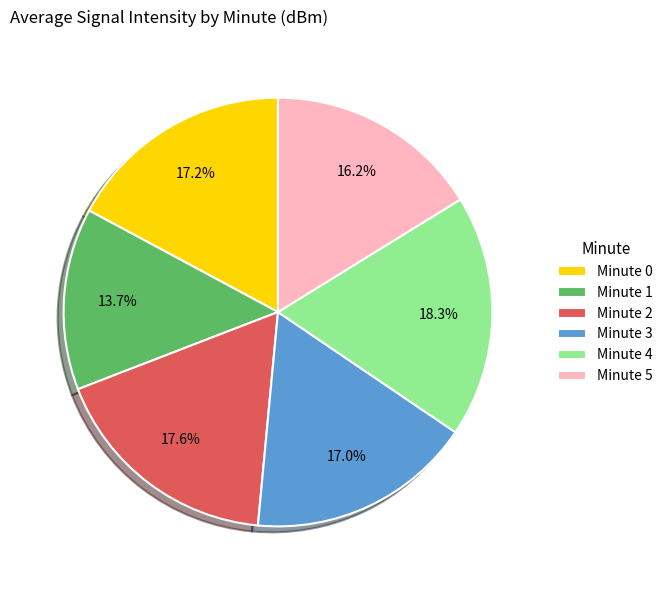

How many segments does this pie chart have?

6